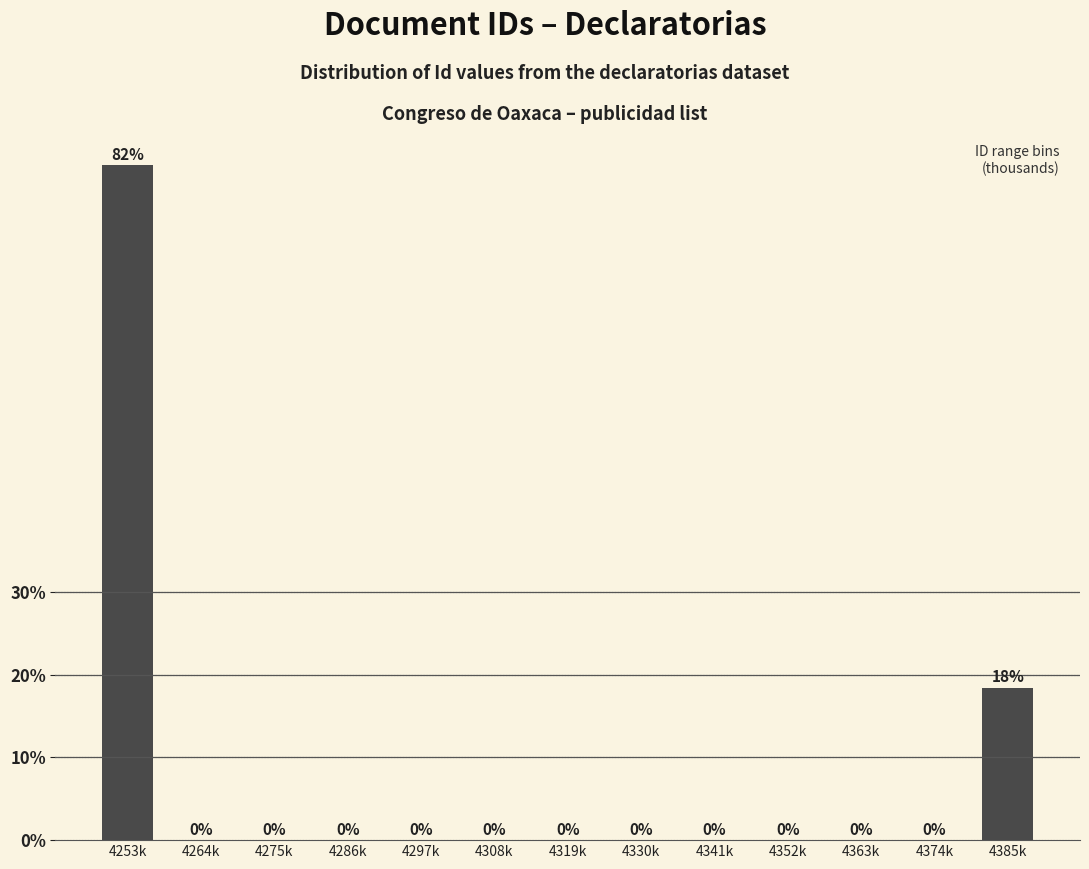

What is the sum of all values?

100.0